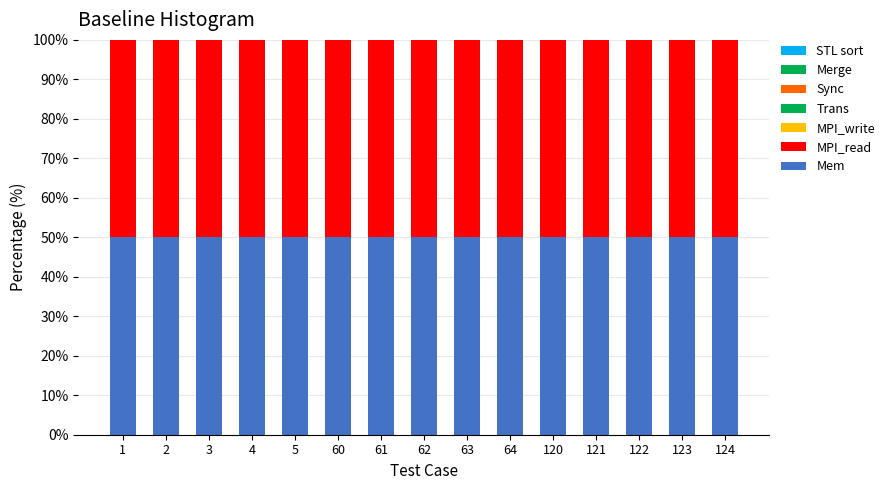

What is the total value across all series at 123?

100.0